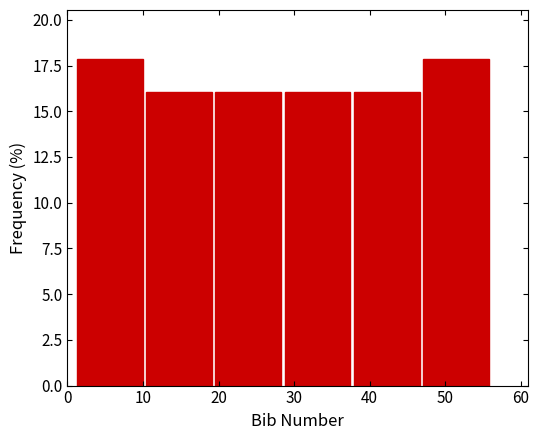

How tall is the bar that spans 38 to 47 on the x-axis? Neither the bar edges nor the heights are printed on the chart, so give them approximately, as read against the axes.

16